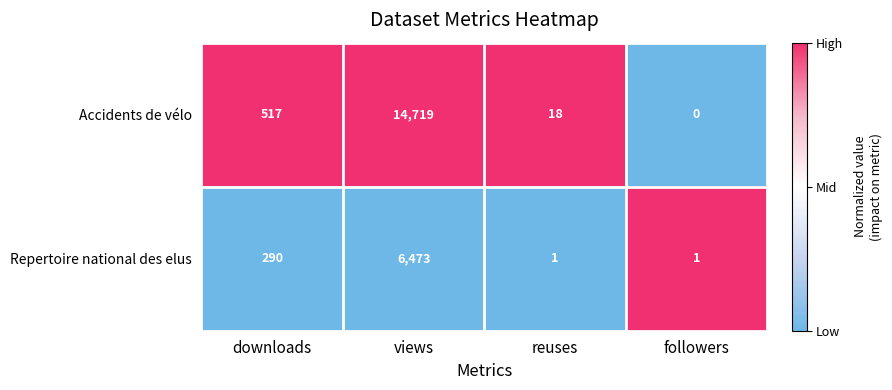

At which label is Repertoire national des elus closest to 3237?

downloads